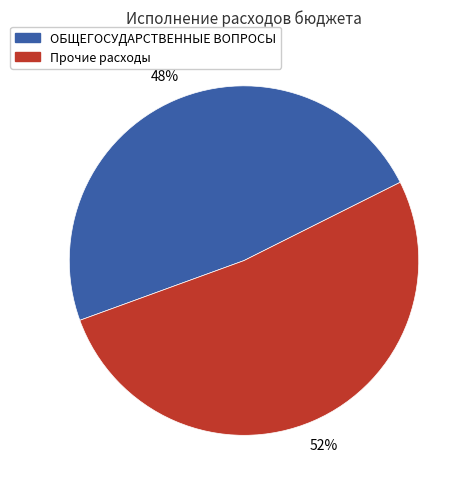

How many segments does this pie chart have?

2